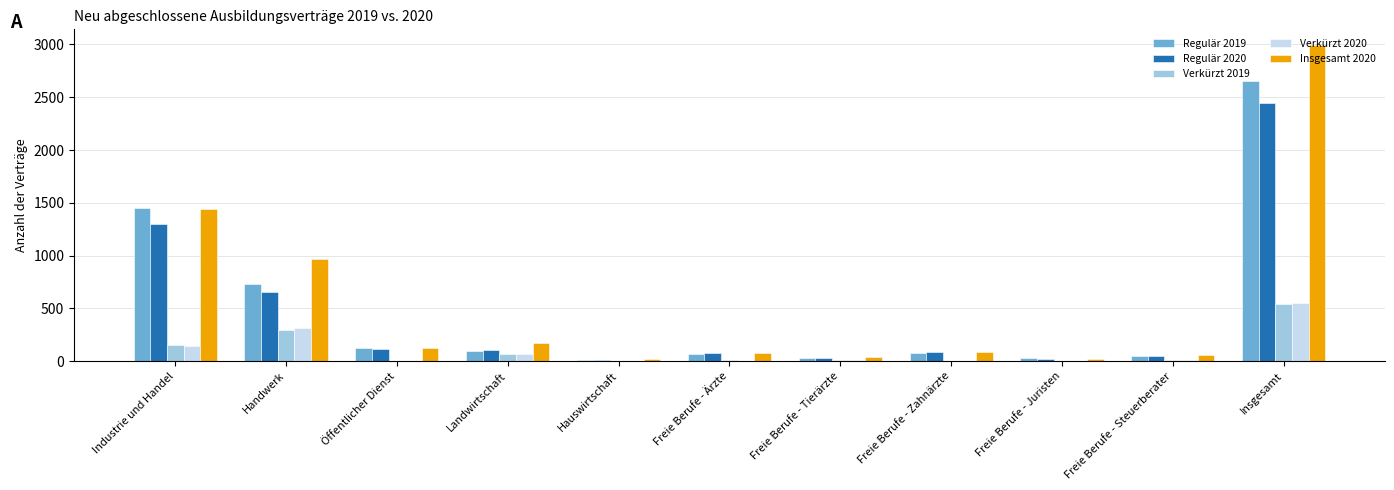

Are the bars grouped side by side (vs. stacked)?

Yes